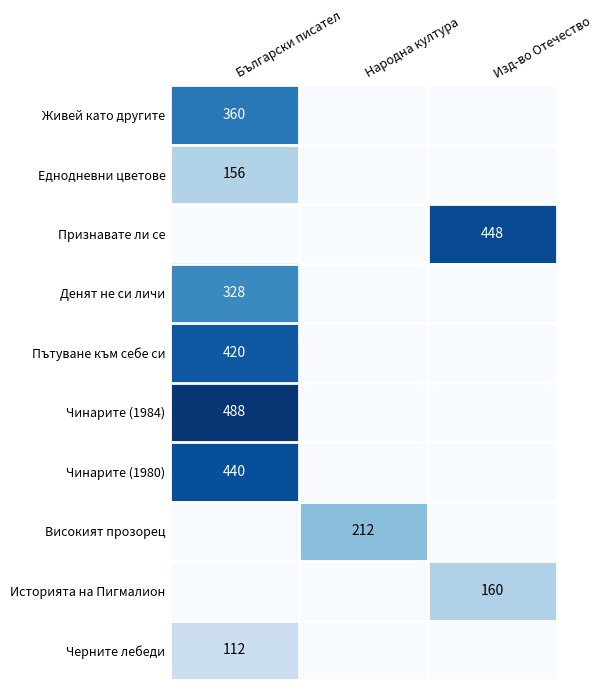

Is it true that Пътуване към себе си equals 657 at Български писател?

False